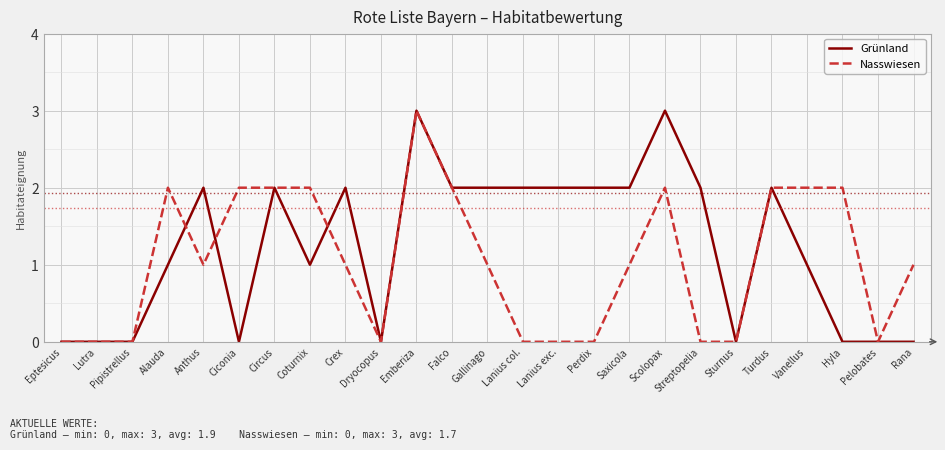

At which category is the sum across all series the highest?

Emberiza